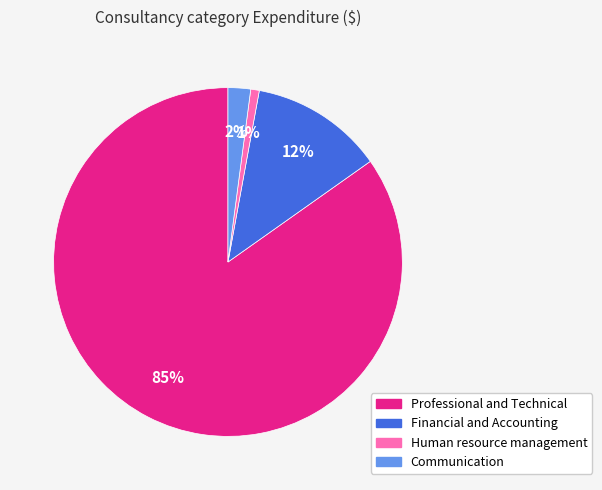

True or false: Financial and Accounting accounts for 12% of the total.

True